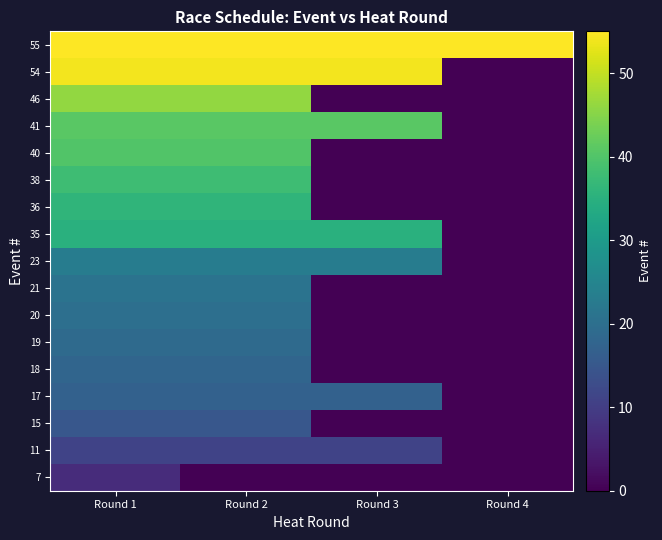

What is the total value across all series at Round 3?

236